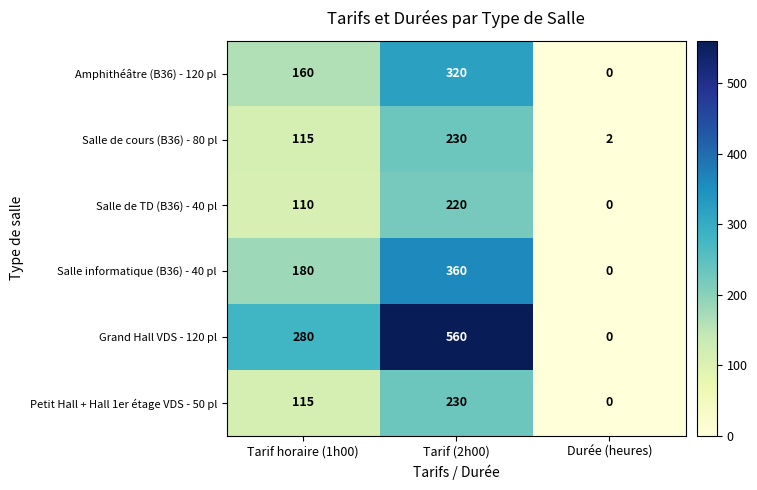

Reading right to left, what are all the values shown in this chart?

Amphithéâtre (B36) - 120 pl: Durée (heures)=0	Tarif (2h00)=320	Tarif horaire (1h00)=160
Salle de cours (B36) - 80 pl: Durée (heures)=2	Tarif (2h00)=230	Tarif horaire (1h00)=115
Salle de TD (B36) - 40 pl: Durée (heures)=0	Tarif (2h00)=220	Tarif horaire (1h00)=110
Salle informatique (B36) - 40 pl: Durée (heures)=0	Tarif (2h00)=360	Tarif horaire (1h00)=180
Grand Hall VDS - 120 pl: Durée (heures)=0	Tarif (2h00)=560	Tarif horaire (1h00)=280
Petit Hall + Hall 1er étage VDS - 50 pl: Durée (heures)=0	Tarif (2h00)=230	Tarif horaire (1h00)=115